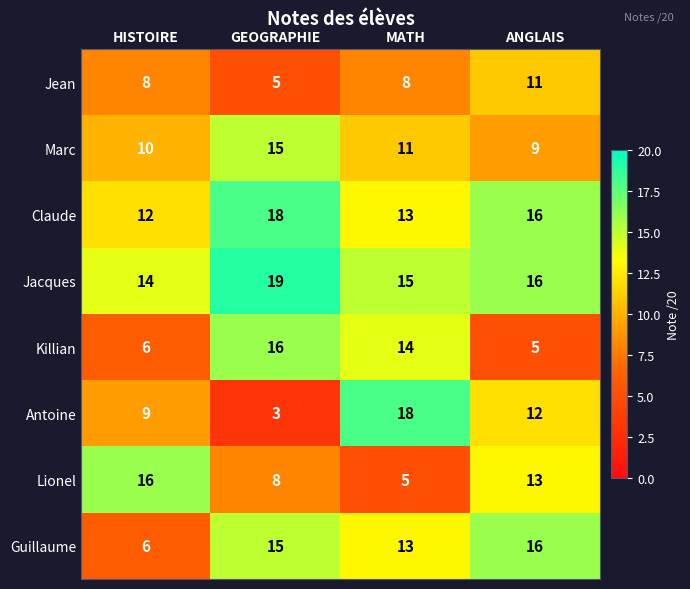

How many Marc values are between 10 and 15?

3